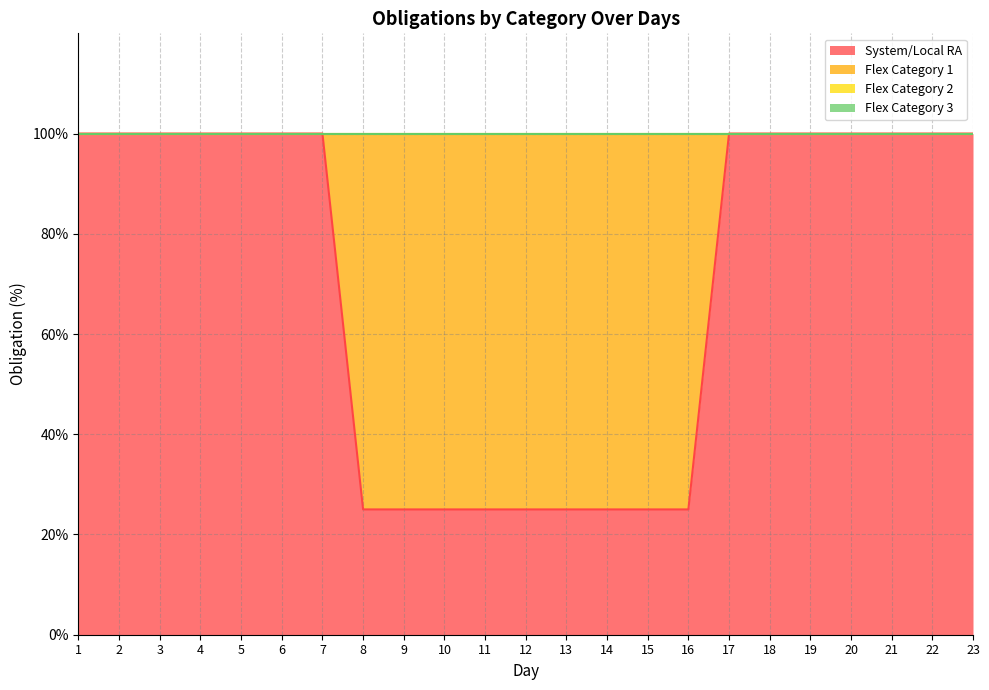

Reading left to right, transcribe all the data shown in this chart.

System/Local RA: 100	100	100	100	100	100	100	25	25	25	25	25	25	25	25	25	100	100	100	100	100	100	100
Flex Category 1: 0	0	0	0	0	0	0	75	75	75	75	75	75	75	75	75	0	0	0	0	0	0	0
Flex Category 2: 0	0	0	0	0	0	0	0	0	0	0	0	0	0	0	0	0	0	0	0	0	0	0
Flex Category 3: 0	0	0	0	0	0	0	0	0	0	0	0	0	0	0	0	0	0	0	0	0	0	0